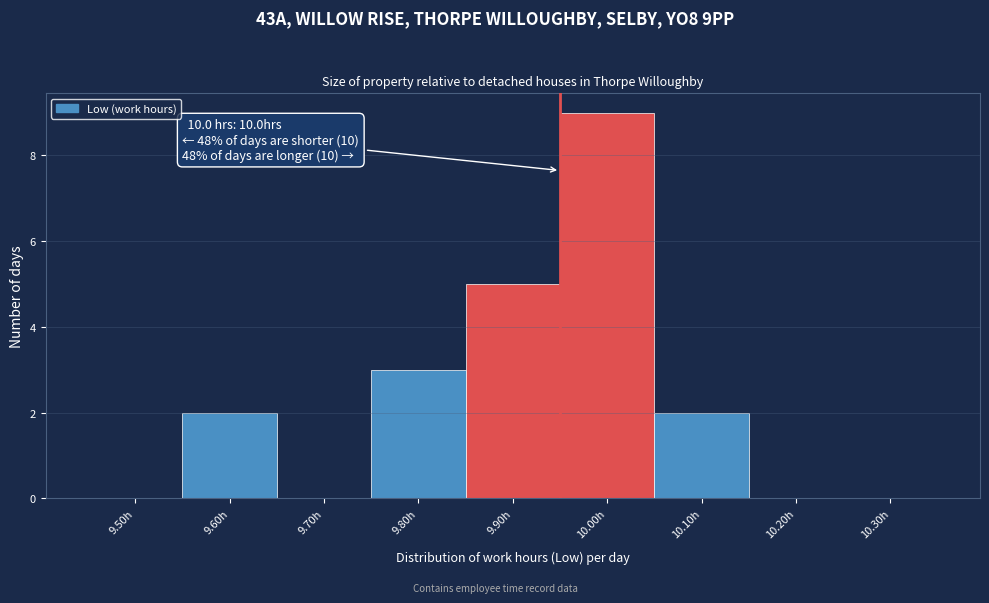

Reading right to left, what are all the values shown in this chart?

10.30h=0	10.20h=0	10.10h=2	10.00h=9	9.90h=5	9.80h=3	9.70h=0	9.60h=2	9.50h=0